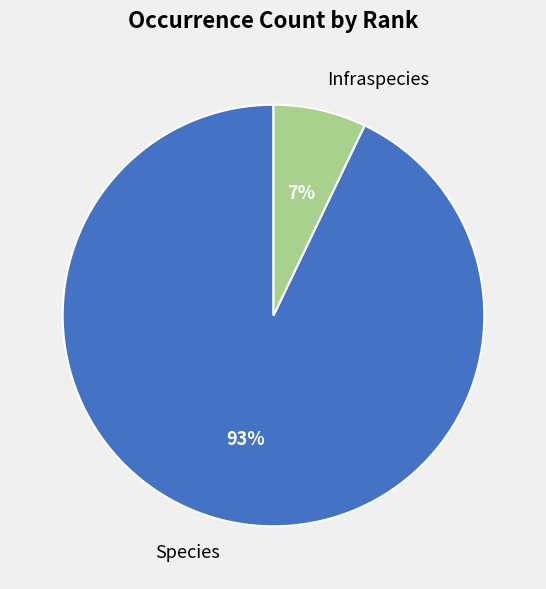

Which has a higher value, Infraspecies or Species?

Species